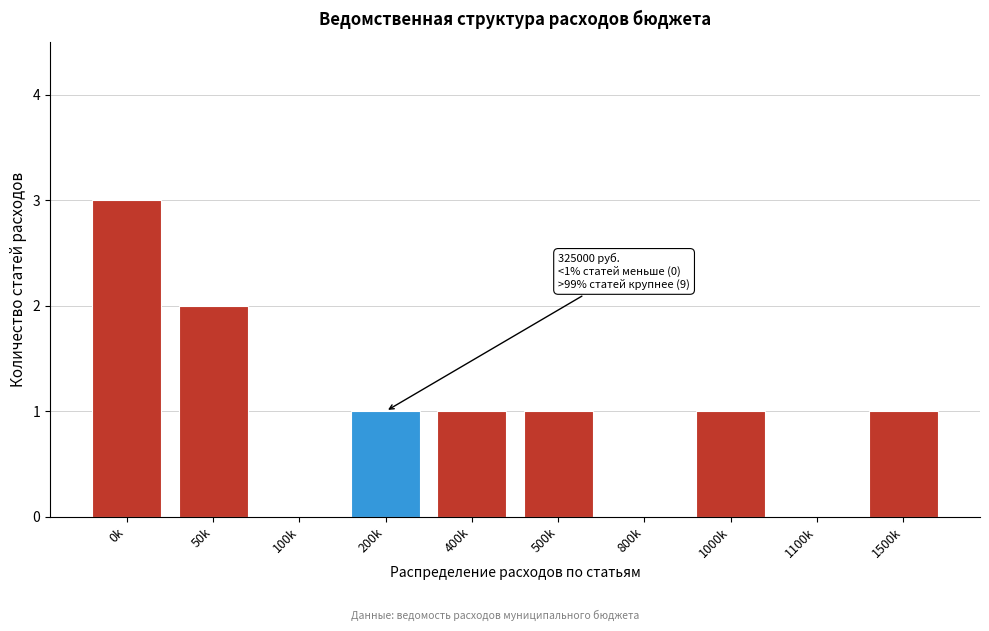

Reading right to left, transcribe all the data shown in this chart.

1500k=1	1100k=0	1000k=1	800k=0	500k=1	400k=1	200k=1	100k=0	50k=2	0k=3